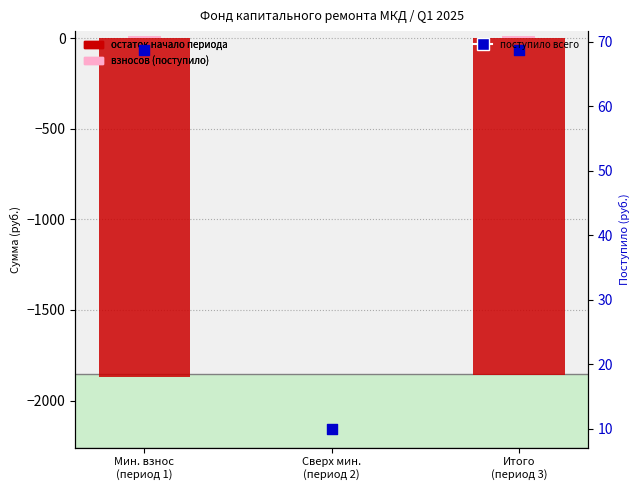

Which series has the largest Y range (max minus min)?

остаток начало периода